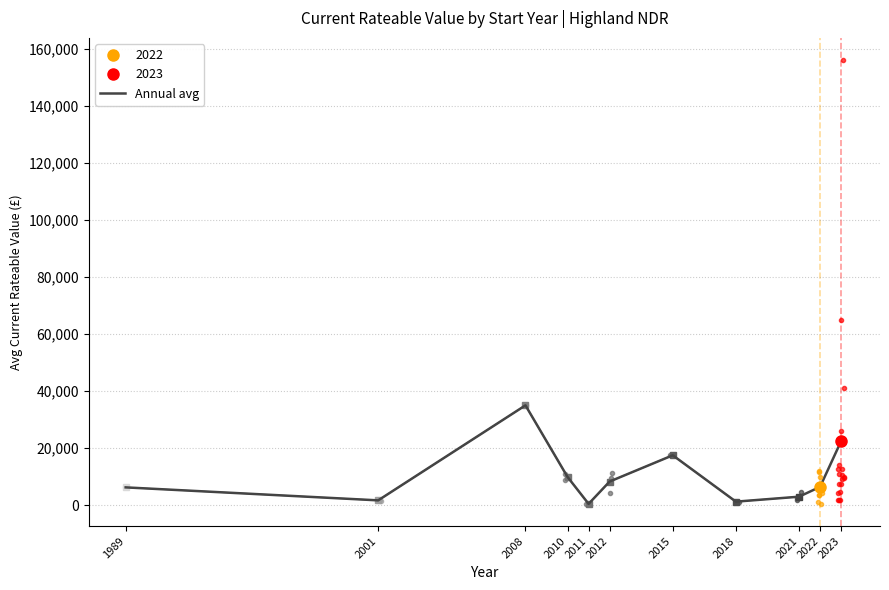

True or false: the data shows 17500 at 2015.

True